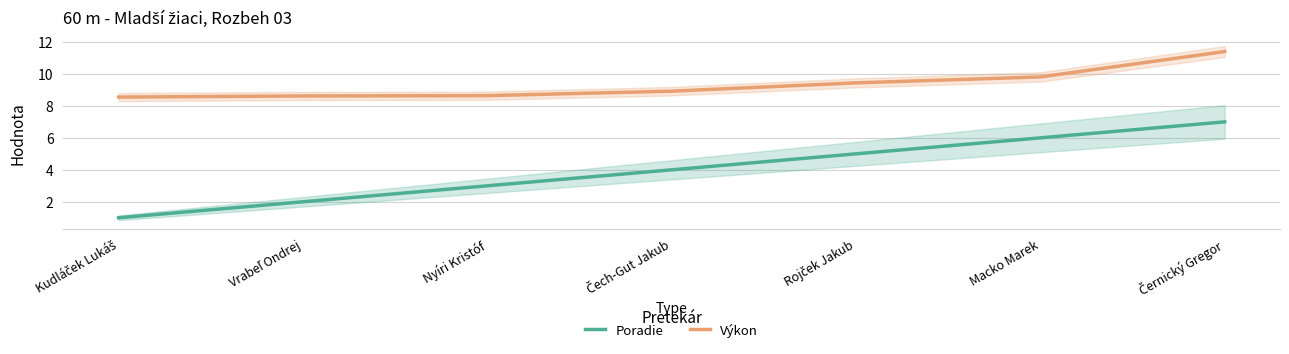

True or false: Výkon has a value of 4.9 at Macko Marek.

False